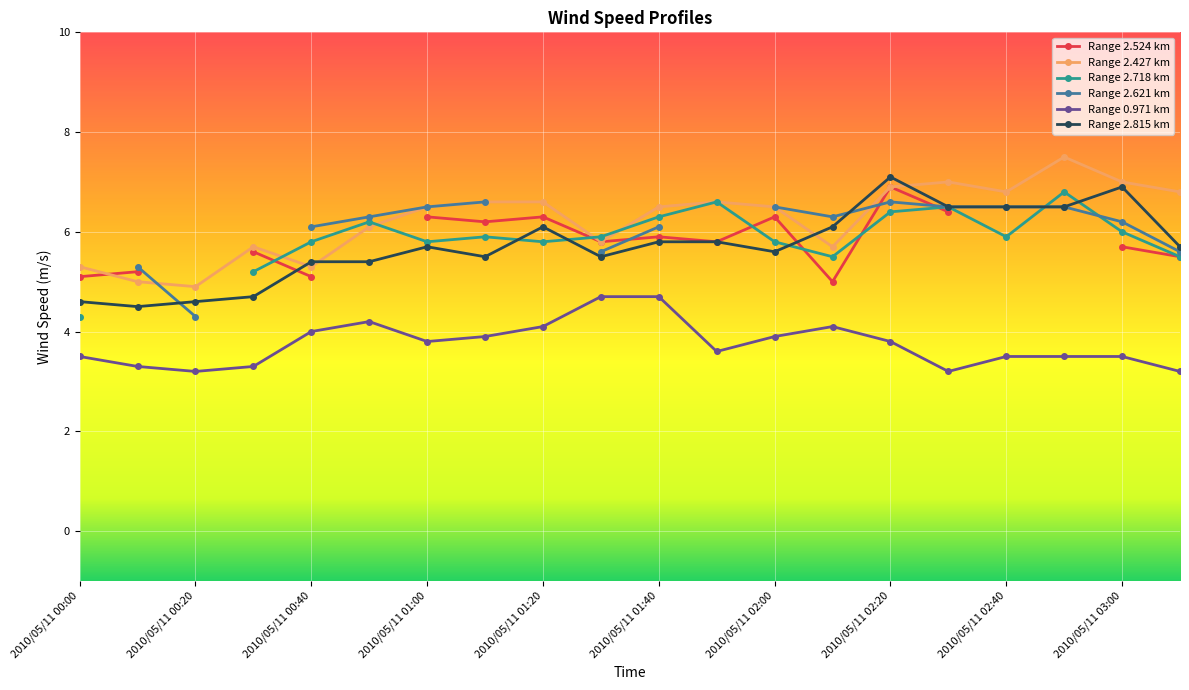

True or false: 0.971 and 2.815 cross at least once.

False